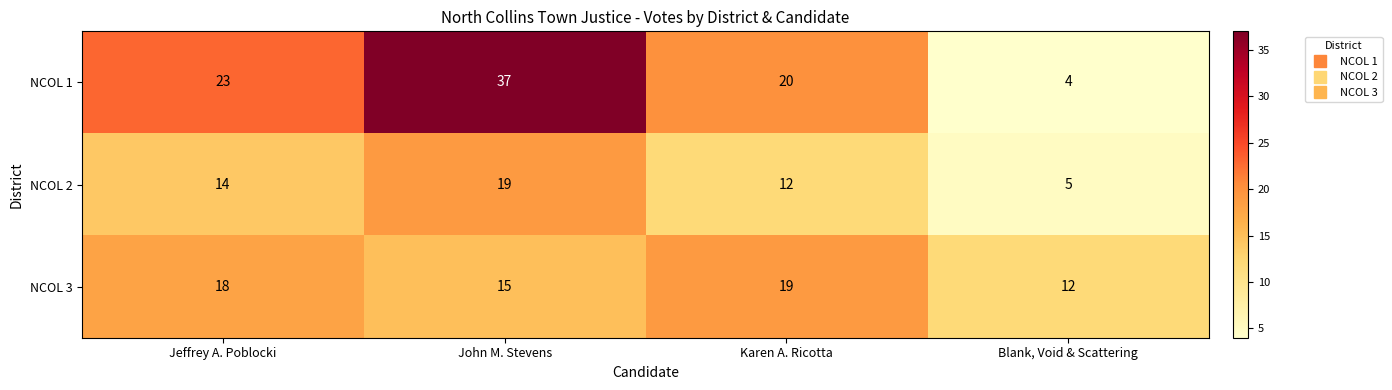

The NCOL 3 series shows 19 at Karen A. Ricotta. True or false?

True